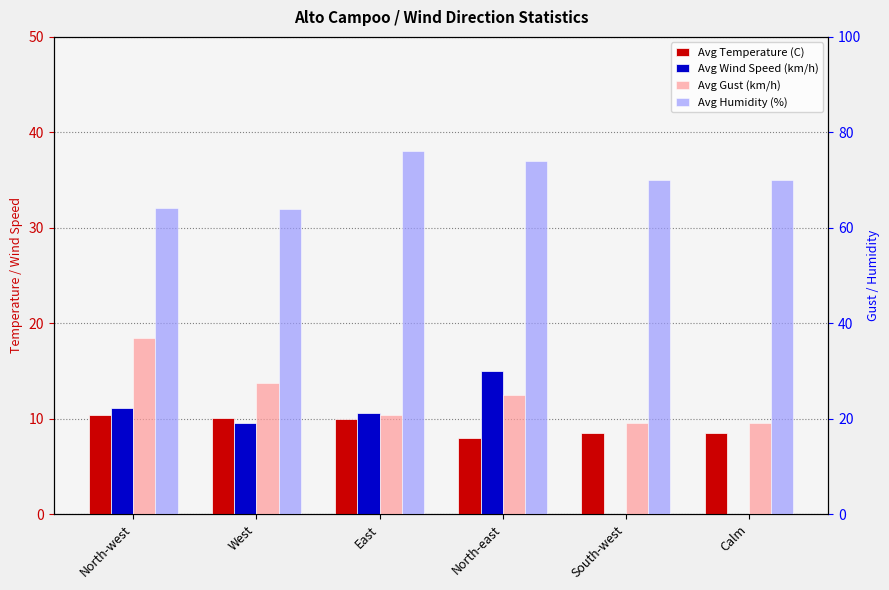

Reading right to left, extract all data points from this chart.

Avg Temperature (C): Calm=8.5	South-west=8.5	North-east=8.0	East=10.0	West=10.1	North-west=10.3
Avg Wind Speed (km/h): Calm=0.0	South-west=0.0	North-east=15.0	East=10.6	West=9.5	North-west=11.1
Avg Gust (km/h): Calm=19.0	South-west=19.0	North-east=25.0	East=20.9	West=27.5	North-west=36.9
Avg Humidity (%): Calm=70.0	South-west=70.0	North-east=74.0	East=76.0	West=63.8	North-west=64.1